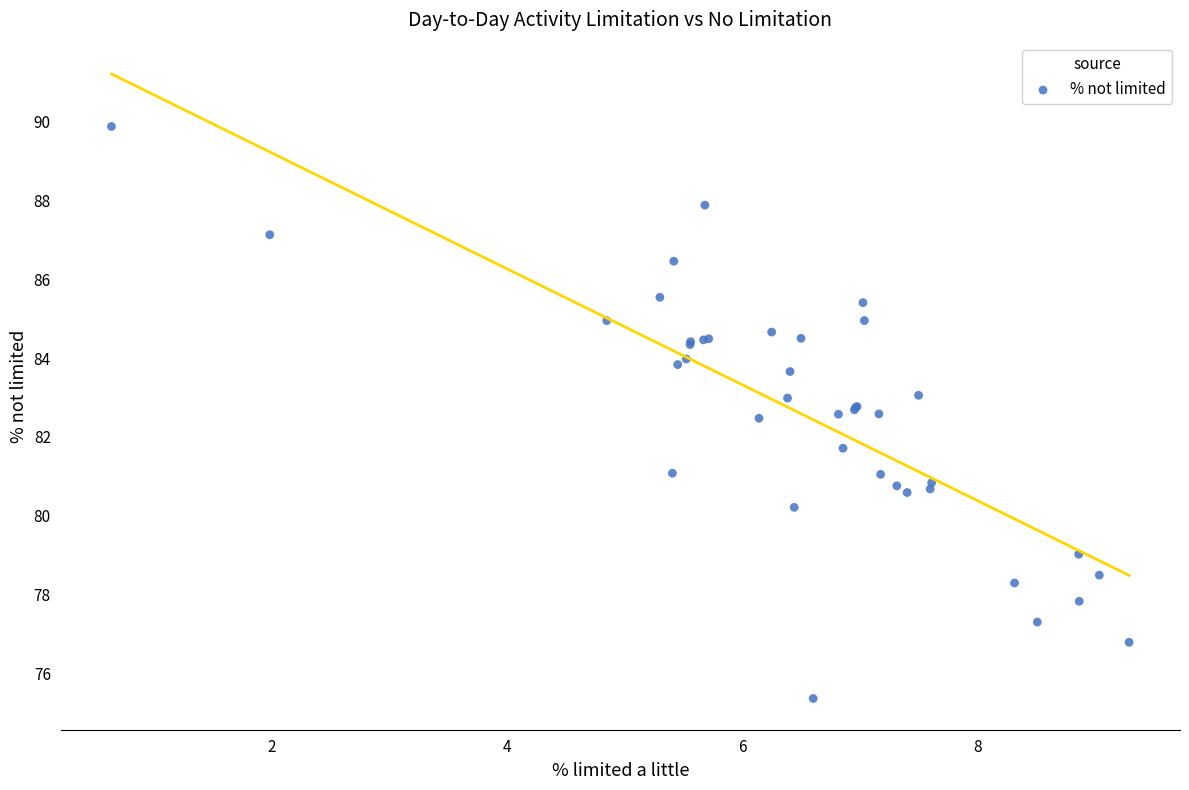

What Y value in the scatter plot is closest to 82?

81.7